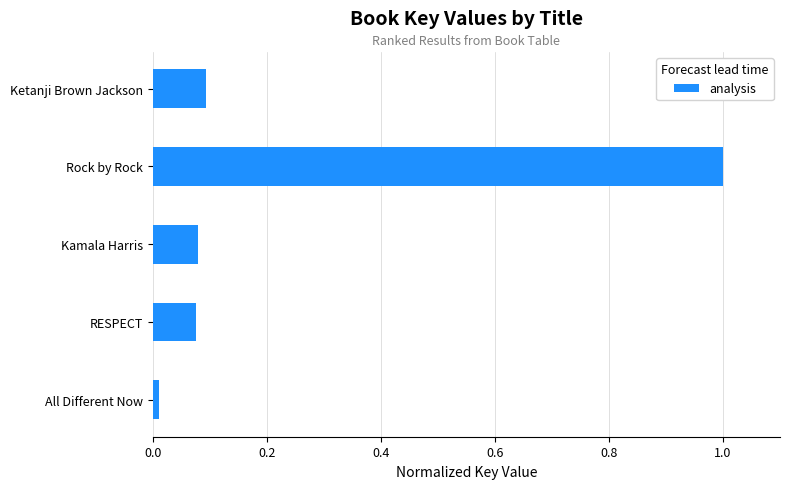

What is the maximum value shown in the chart?

1.0